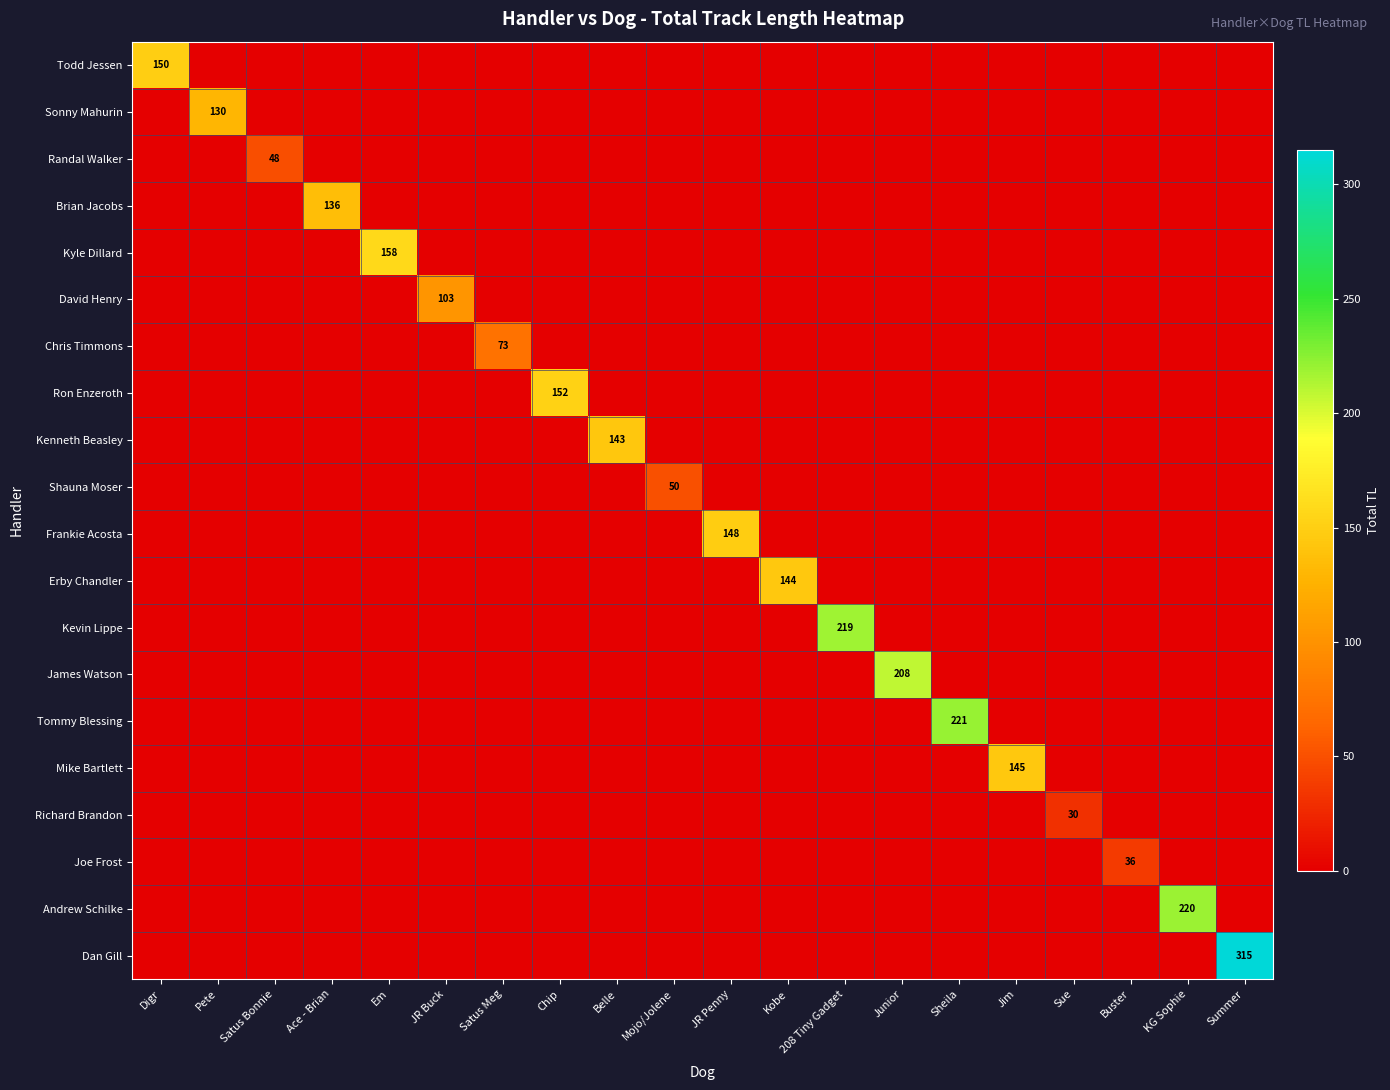

How many values in the Kevin Lippe series exceed 0?

1